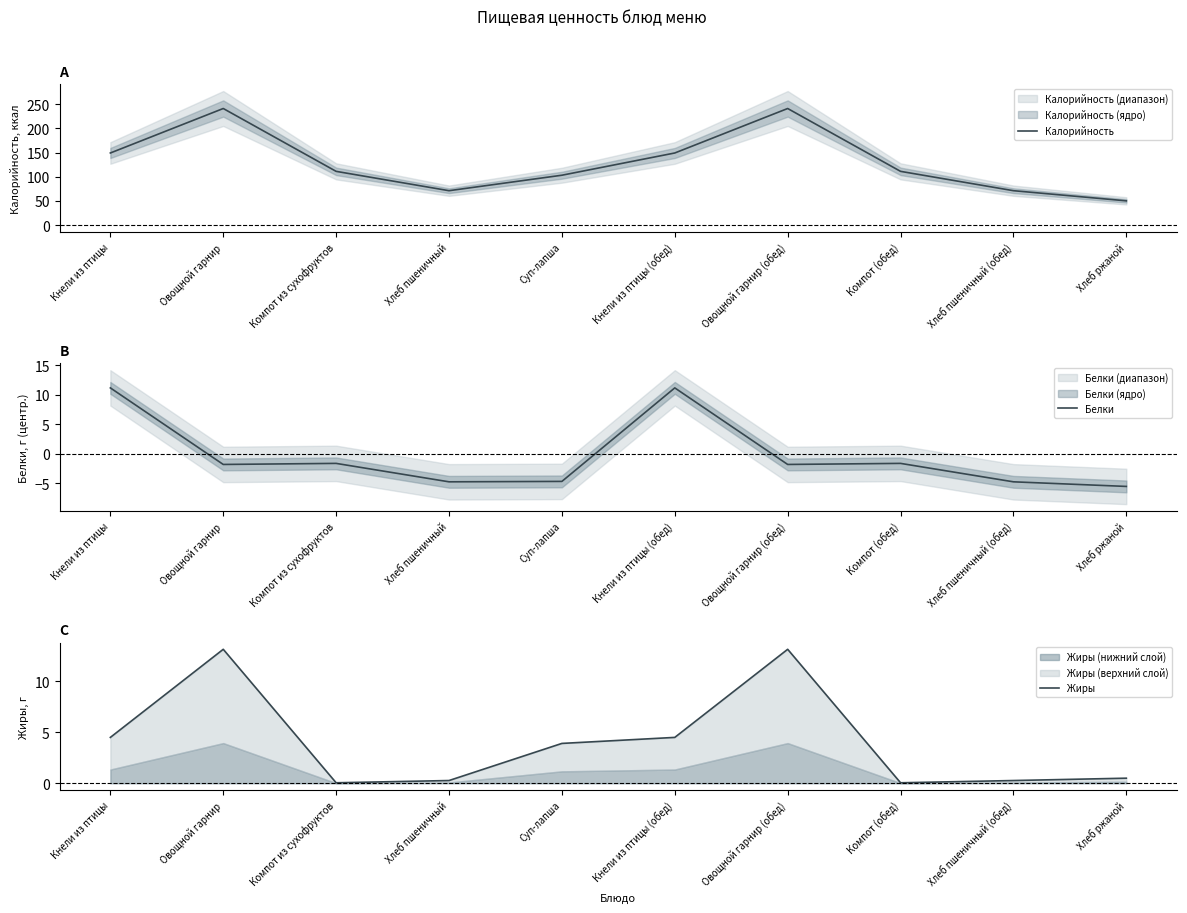

At Овощной гарнир, list the series in order from smallest to largest.

Белки, Жиры, Калорийность